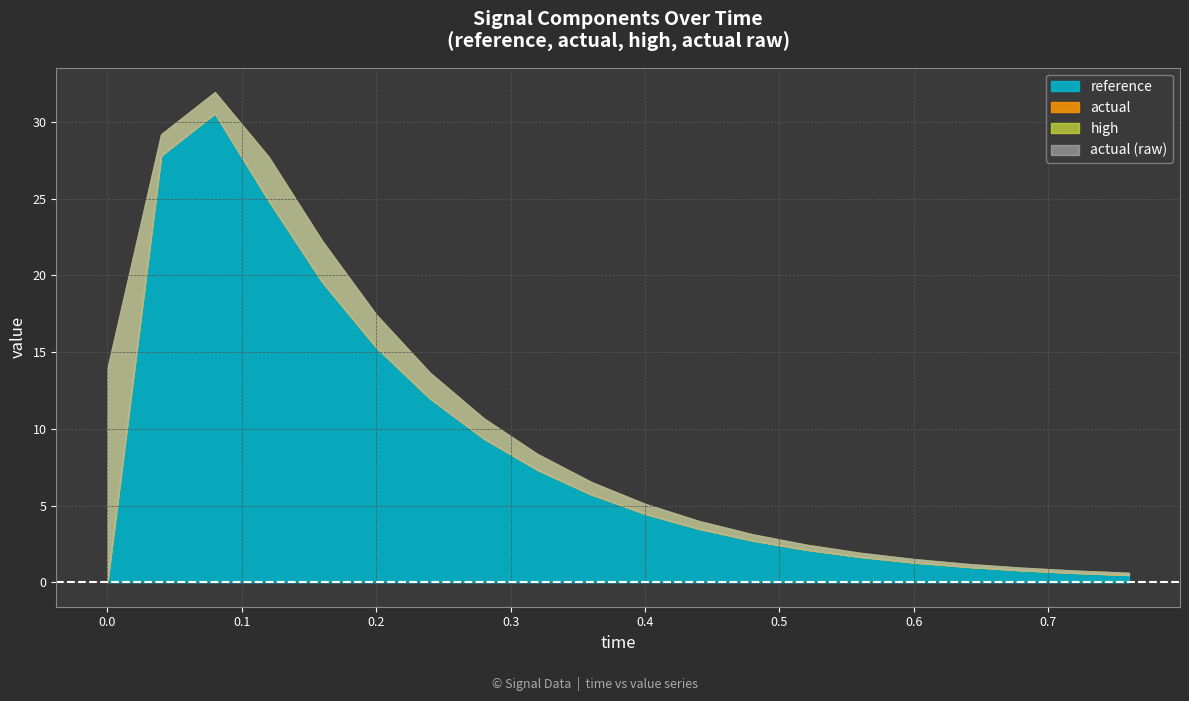

What is the difference between the highest and lowest values at 0.2?

2.1